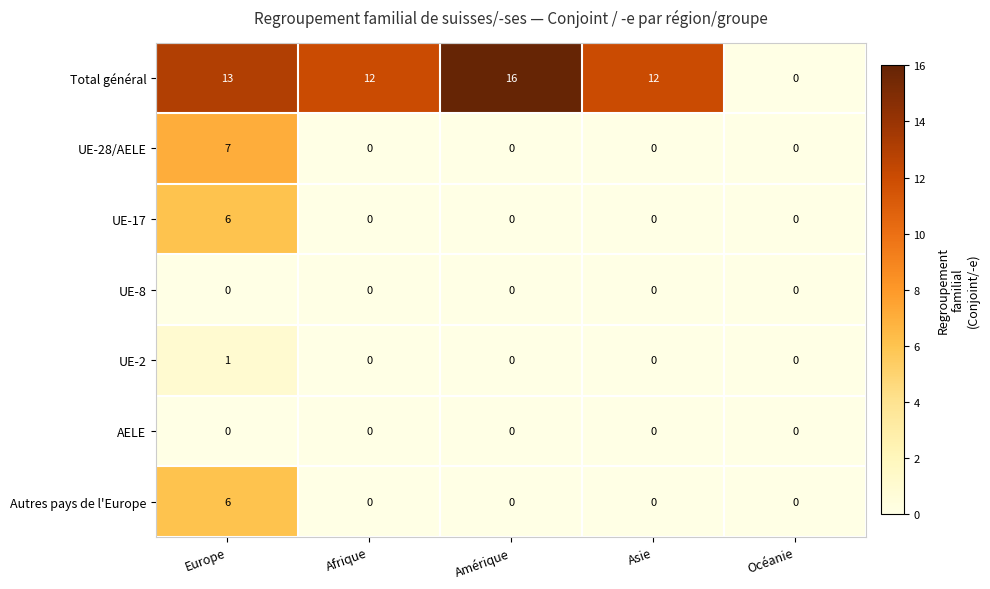

How many Autres pays de l'Europe values are between 0 and 1?

4